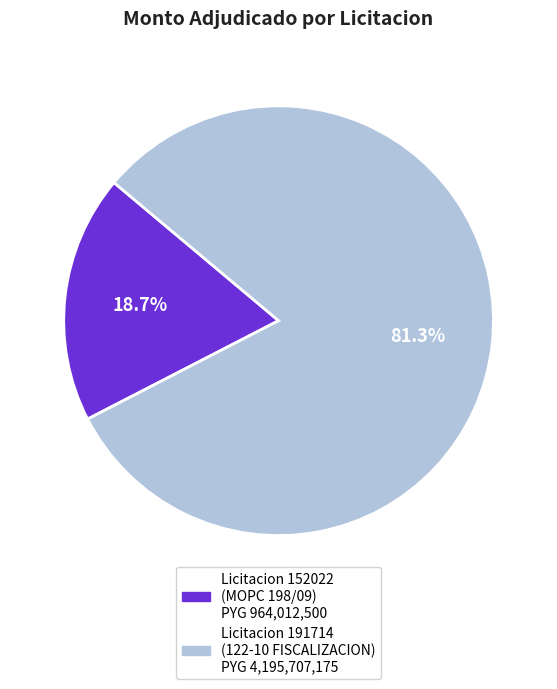

Does any single category account for the majority?

Yes